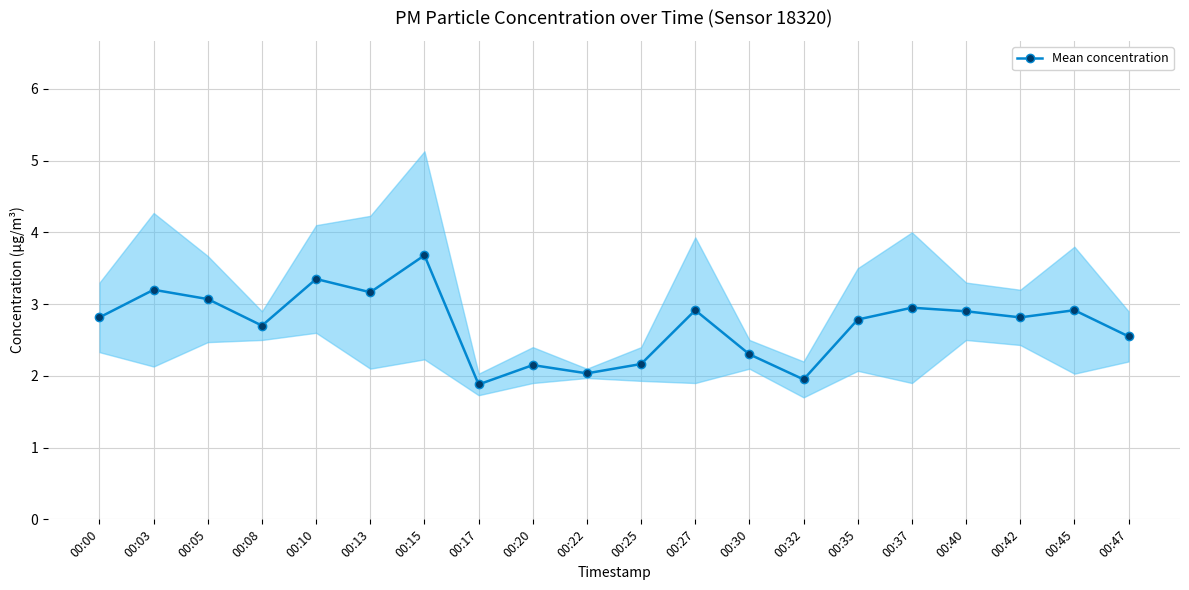

True or false: there are more than 2 points higher than both neighbors.

True